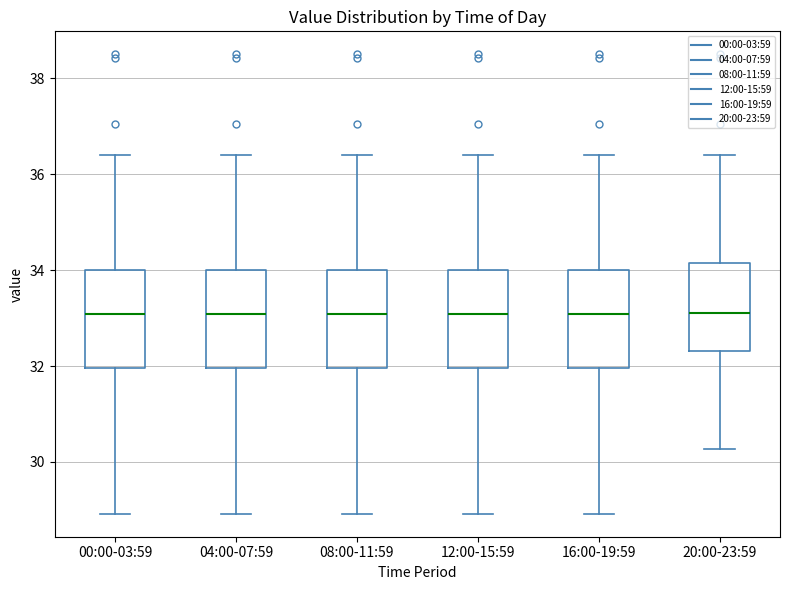

Reading left to right, read every box against the y-axis: the position of its median line, the range the box covers, and the ends of its whiskers. The values are not printed on the chart, so give them approximately, as read against the axis.

00:00-03:59: median 33.0, box 32.0 to 34.0, whiskers 29.0 to 36.4
04:00-07:59: median 33.0, box 32.0 to 34.0, whiskers 29.0 to 36.4
08:00-11:59: median 33.0, box 32.0 to 34.0, whiskers 29.0 to 36.4
12:00-15:59: median 33.0, box 32.0 to 34.0, whiskers 29.0 to 36.4
16:00-19:59: median 33.0, box 32.0 to 34.0, whiskers 29.0 to 36.4
20:00-23:59: median 33.2, box 32.4 to 34.2, whiskers 30.2 to 36.4